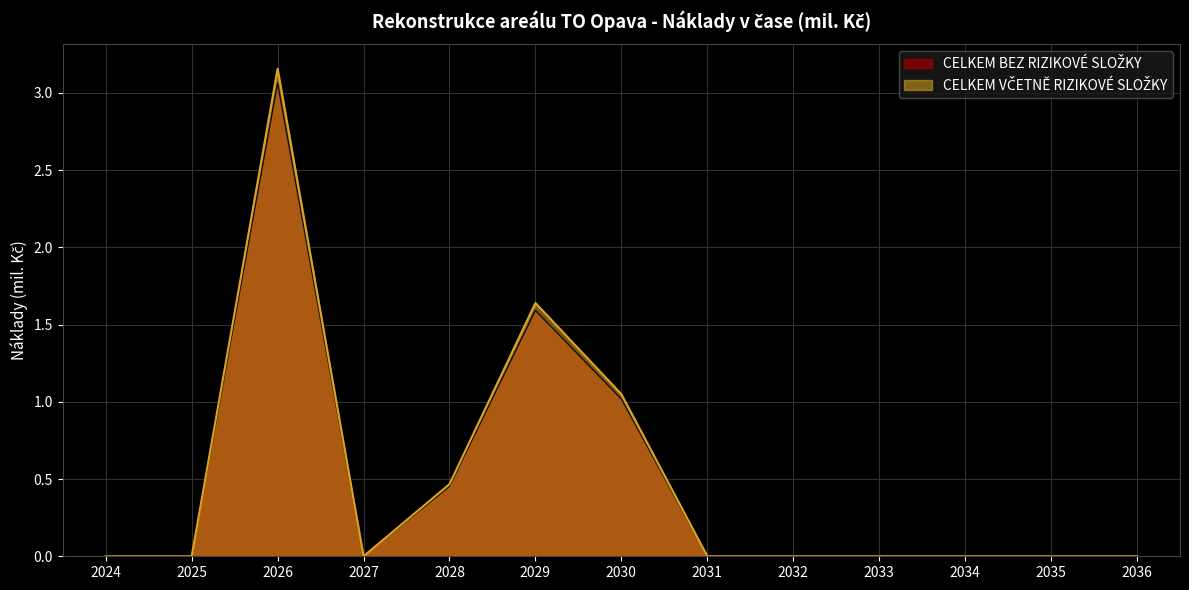

At which category is the sum across all series the highest?

2026